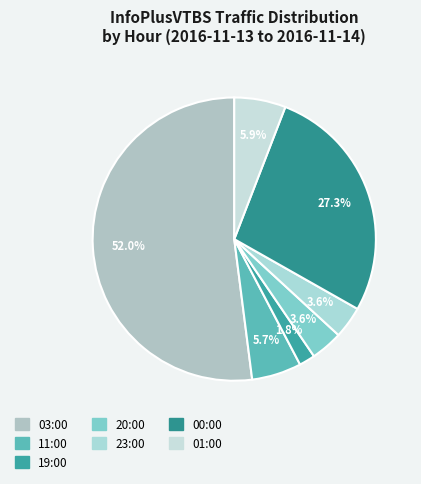

Which category has the biggest portion of the pie?

03:00